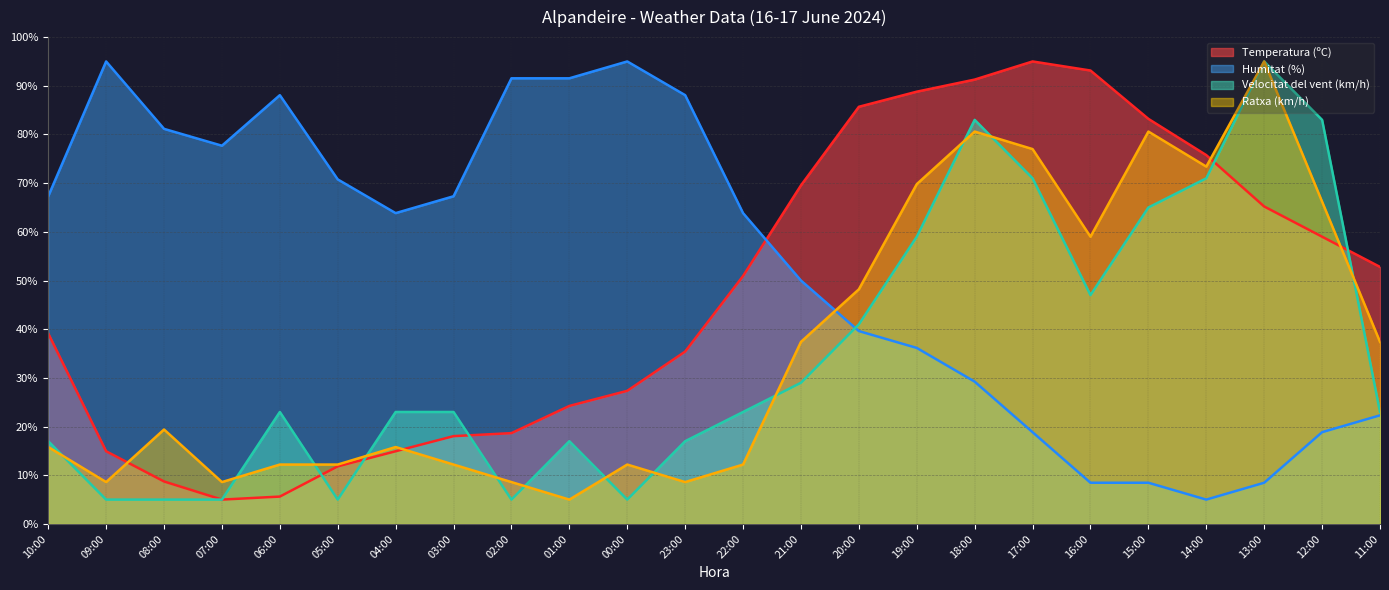

What is the label of the 21st point from the right?

07:00